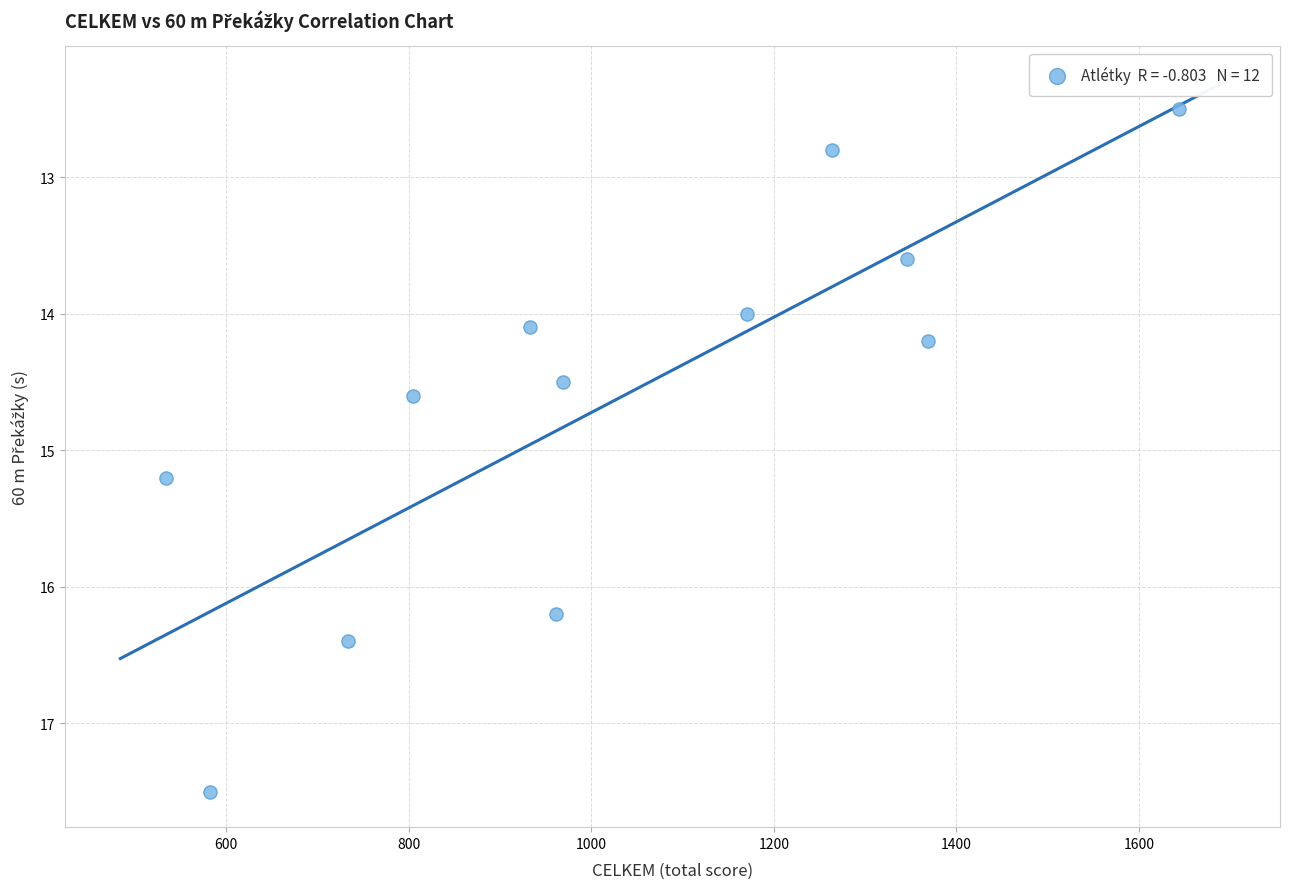

What Y value in the scatter plot is closest to 15?

15.2